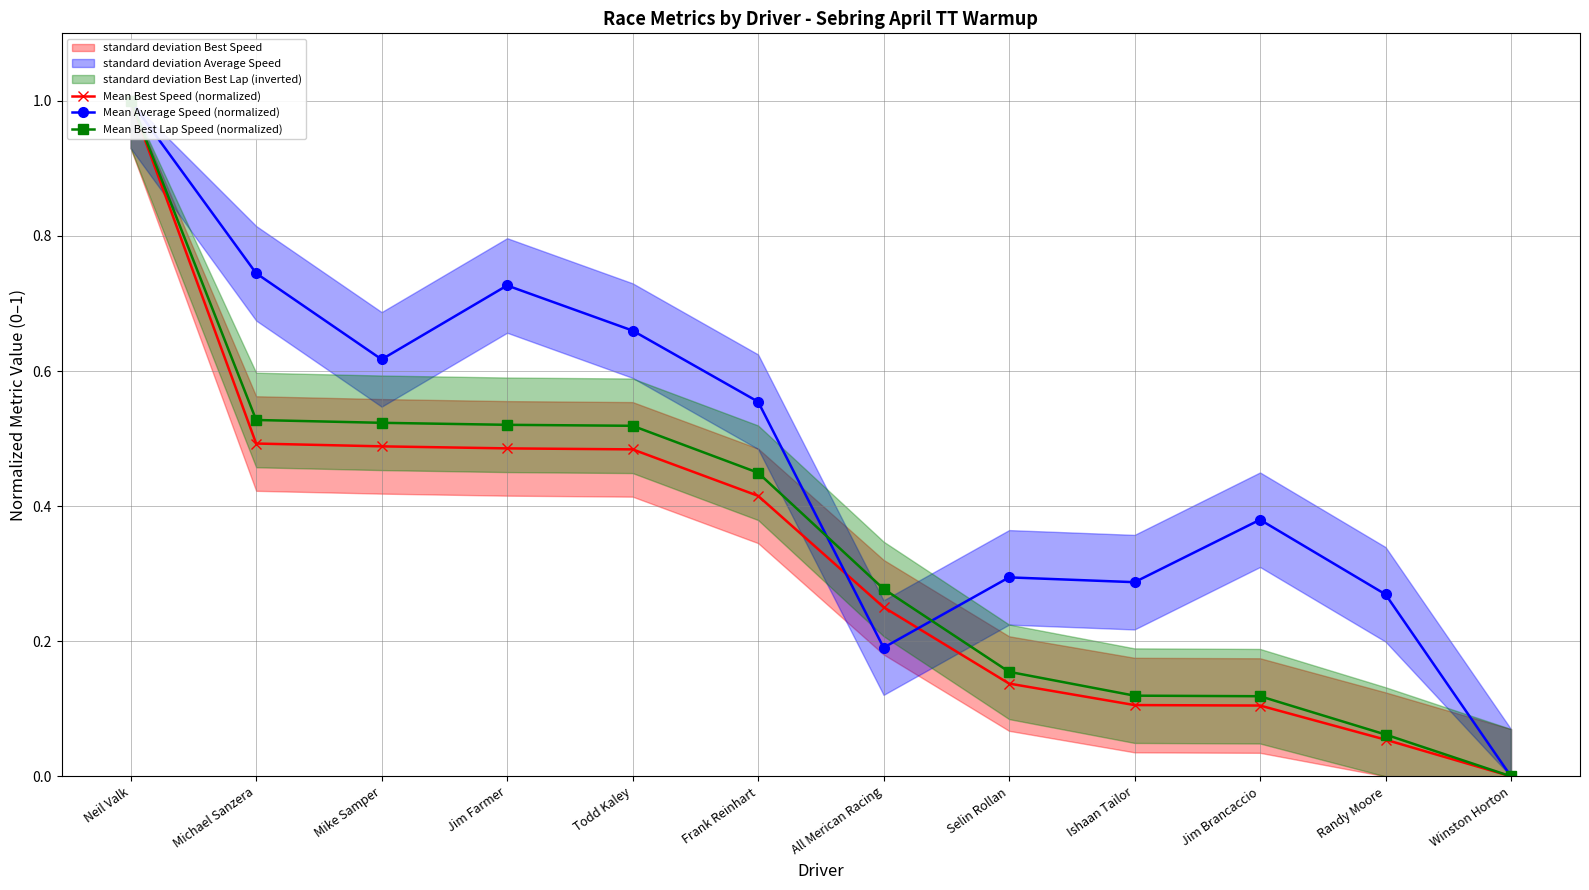

True or false: Mean Average Speed (normalized) and Mean Best Lap Speed (normalized) cross at least once.

True